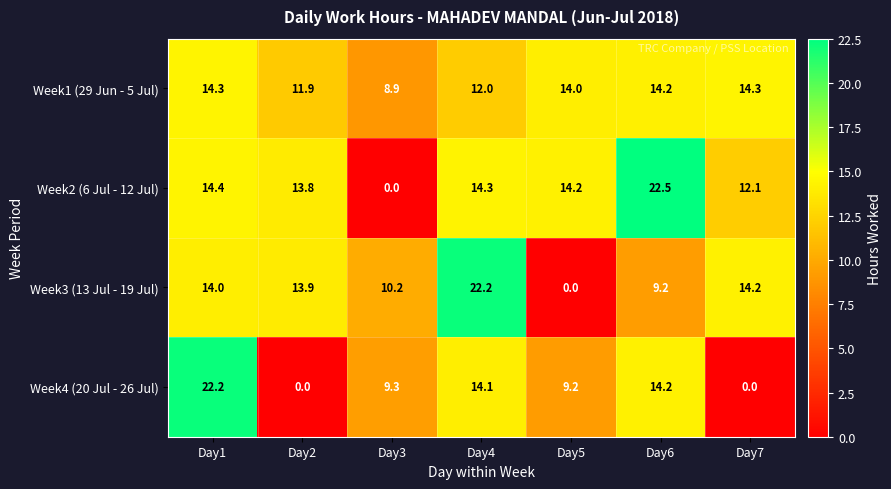

Rank the categories by Week2 (6 Jul - 12 Jul) value from highest to lowest.

Day6, Day1, Day4, Day5, Day2, Day7, Day3